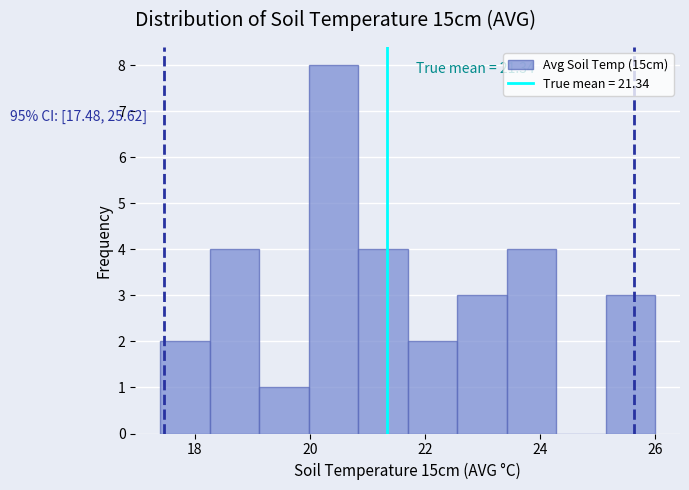

Which range on the x-axis has the tallest bar?

19.98 to 20.84